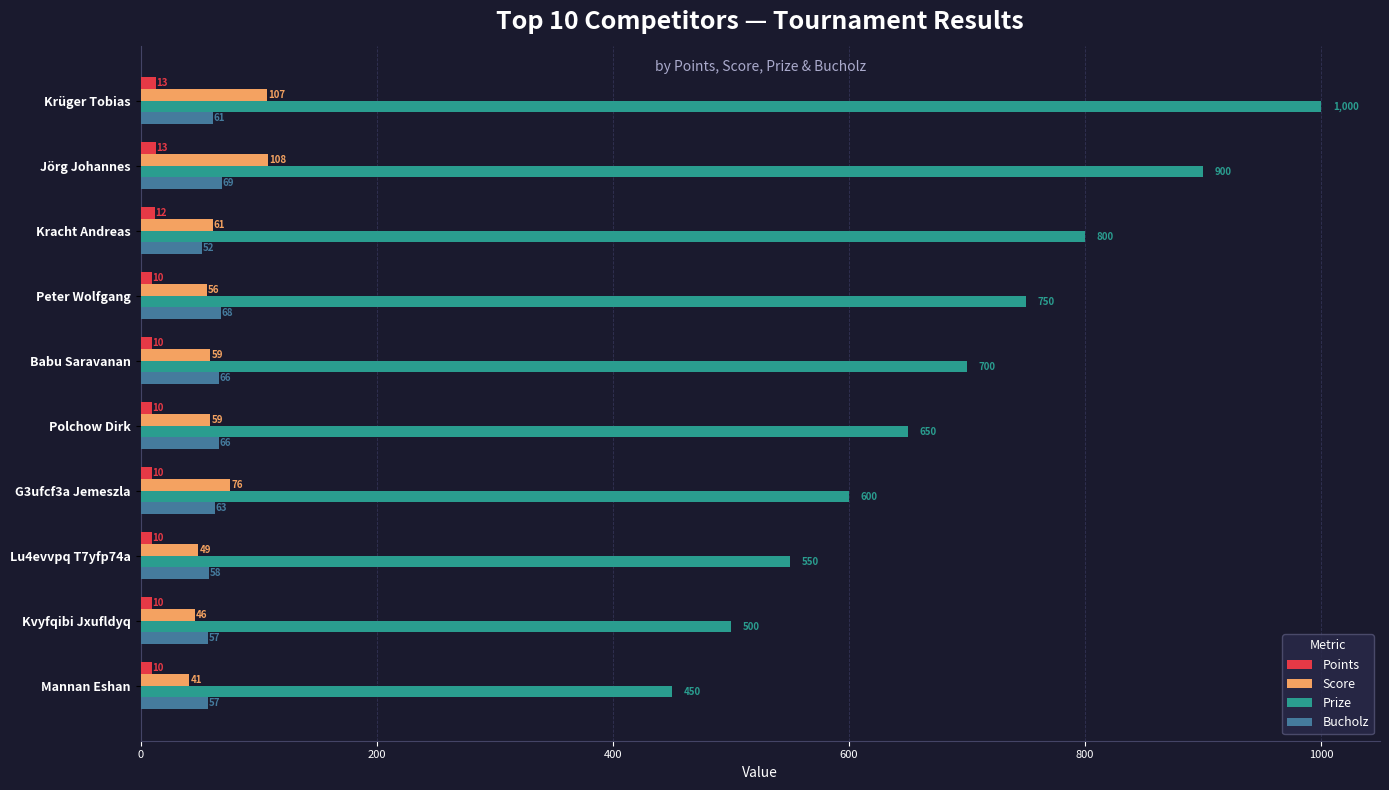

Is it true that Score equals 108 at Jörg Johannes?

True